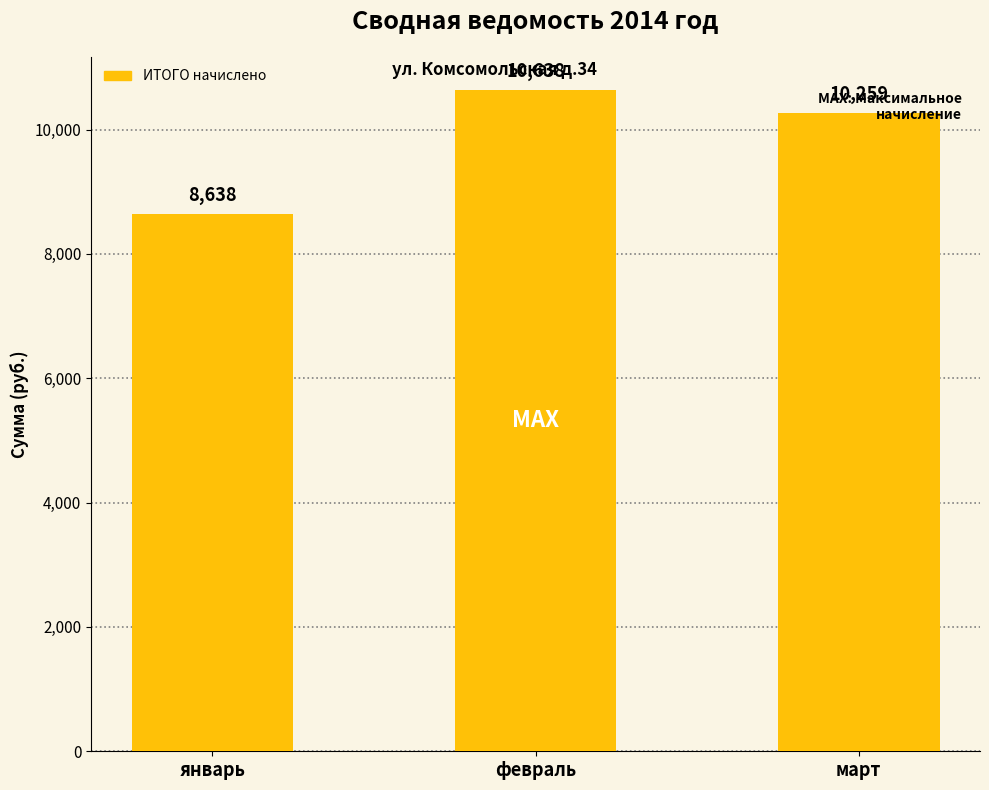

What is the difference between the values at февраль and март?

379.5